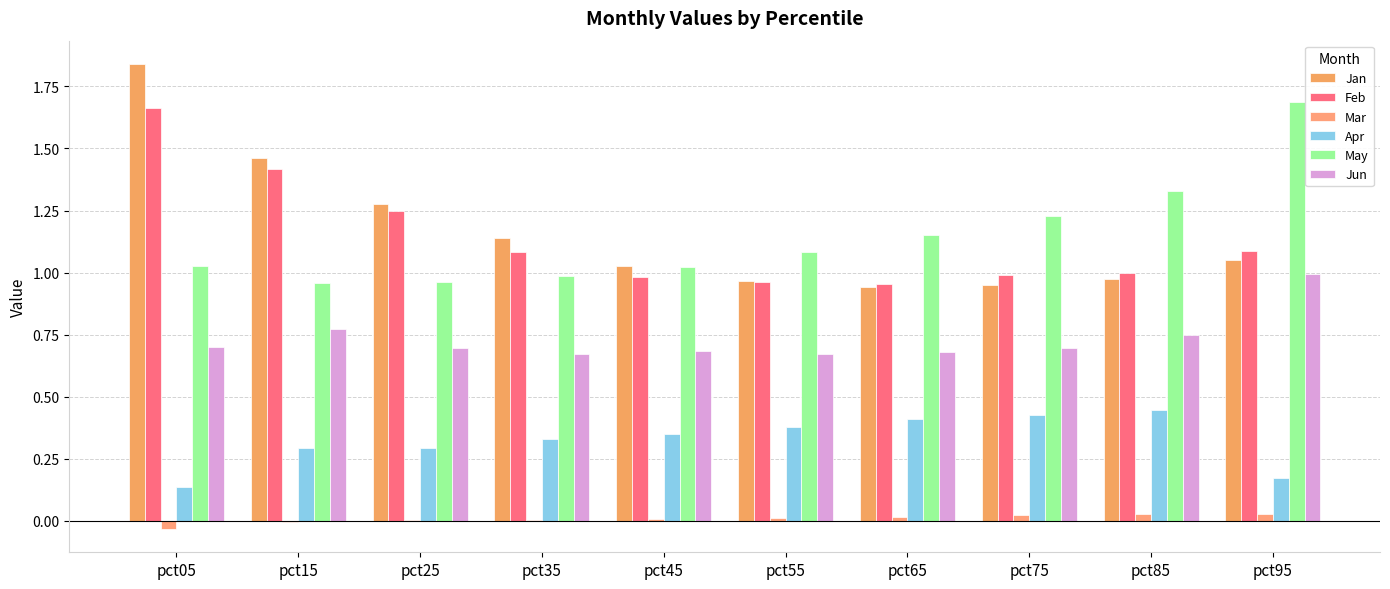

Which has a higher value, pct15 or pct45?

pct15